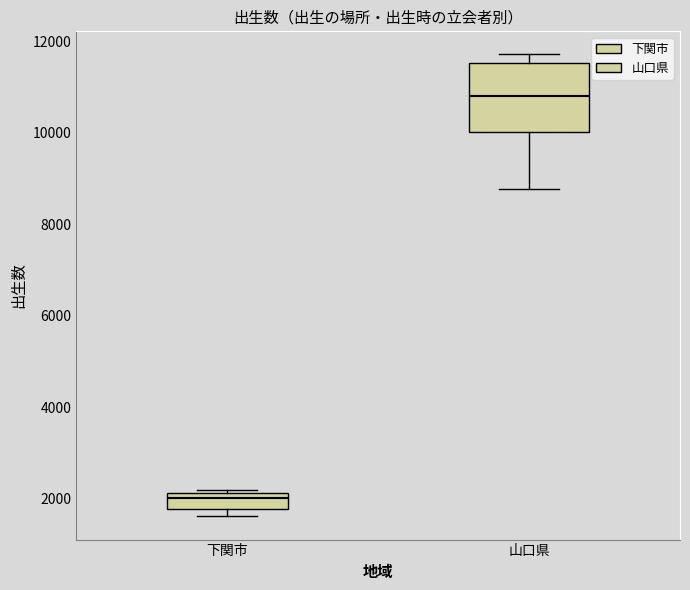

Reading left to right, read every box against the y-axis: the position of its median line, the range the box covers, and the ends of its whiskers. The values are not printed on the chart, so give them approximately, as read against the axis.

下関市: median 2000, box 1800 to 2200, whiskers 1600 to 2200
山口県: median 10800, box 10000 to 11600, whiskers 8800 to 11800